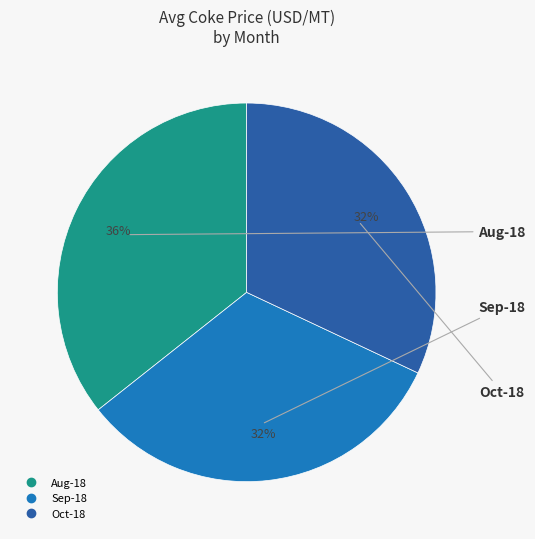

Count the number of slices in the pie.

3